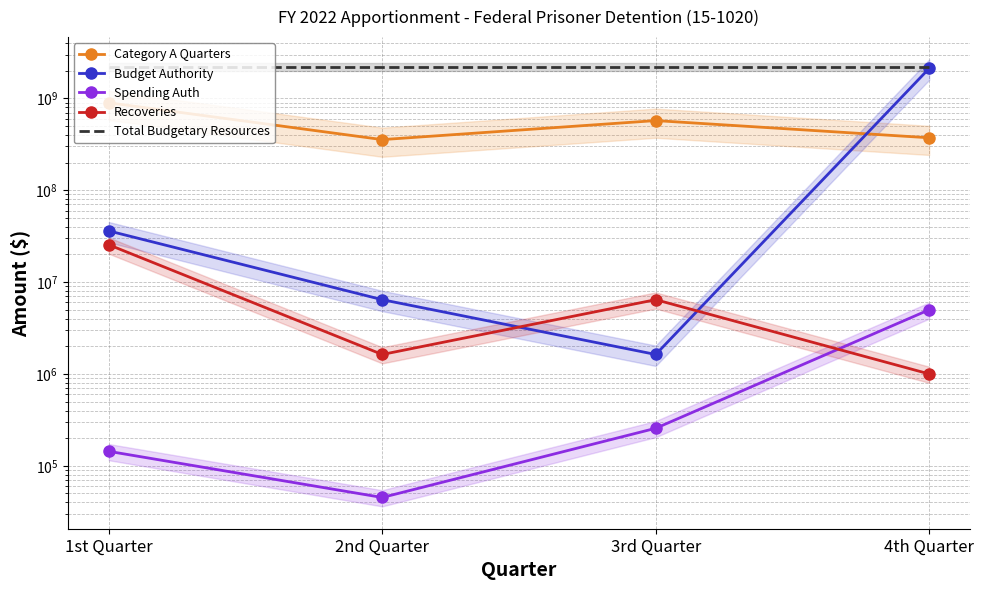

Between which two adjacent categories do Budget Authority and Category A Quarters first intersect?

3rd Quarter and 4th Quarter